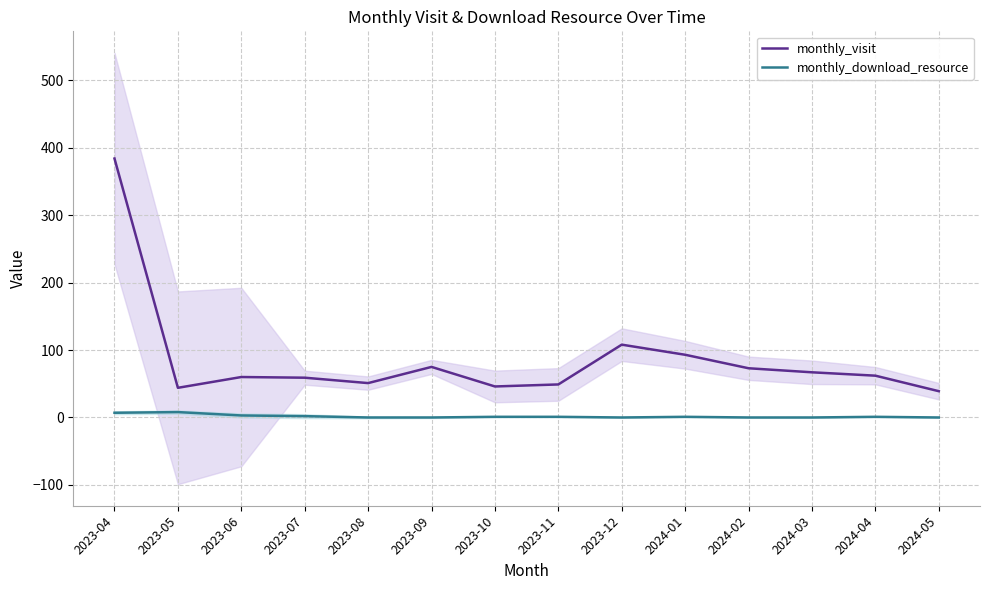

At which category is the sum across all series the highest?

2023-04